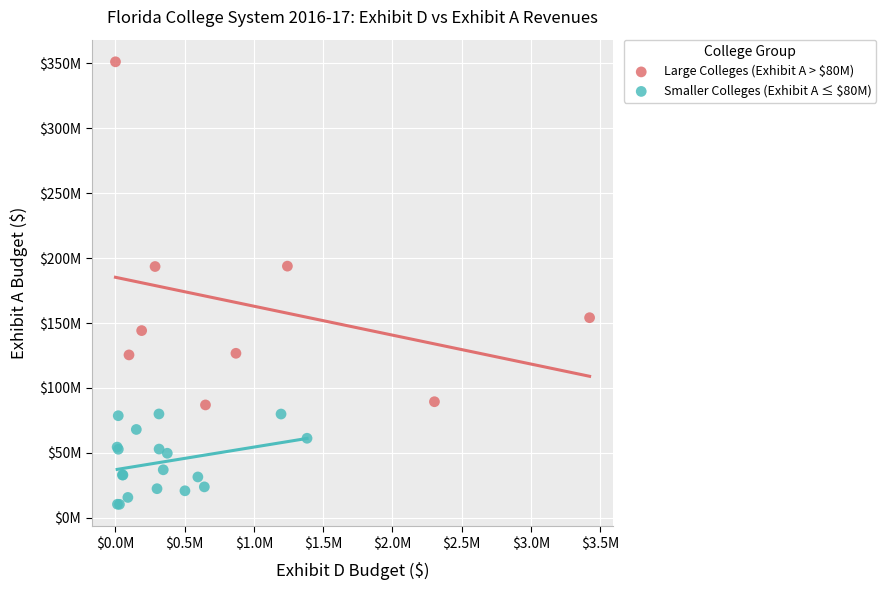

What are all the series names shown in the legend?

Large Colleges (Exhibit A > $80M), Smaller Colleges (Exhibit A ≤ $80M)